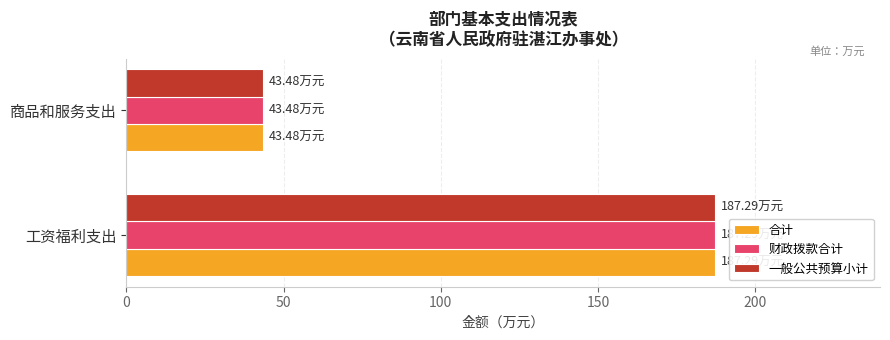

What is the average value of the 一般公共预算小计 series?

115.4